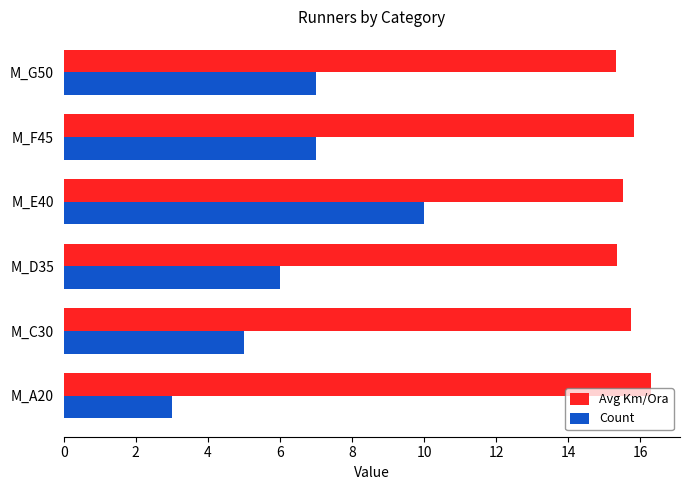

Which category has the highest value in the Count series?

M_E40